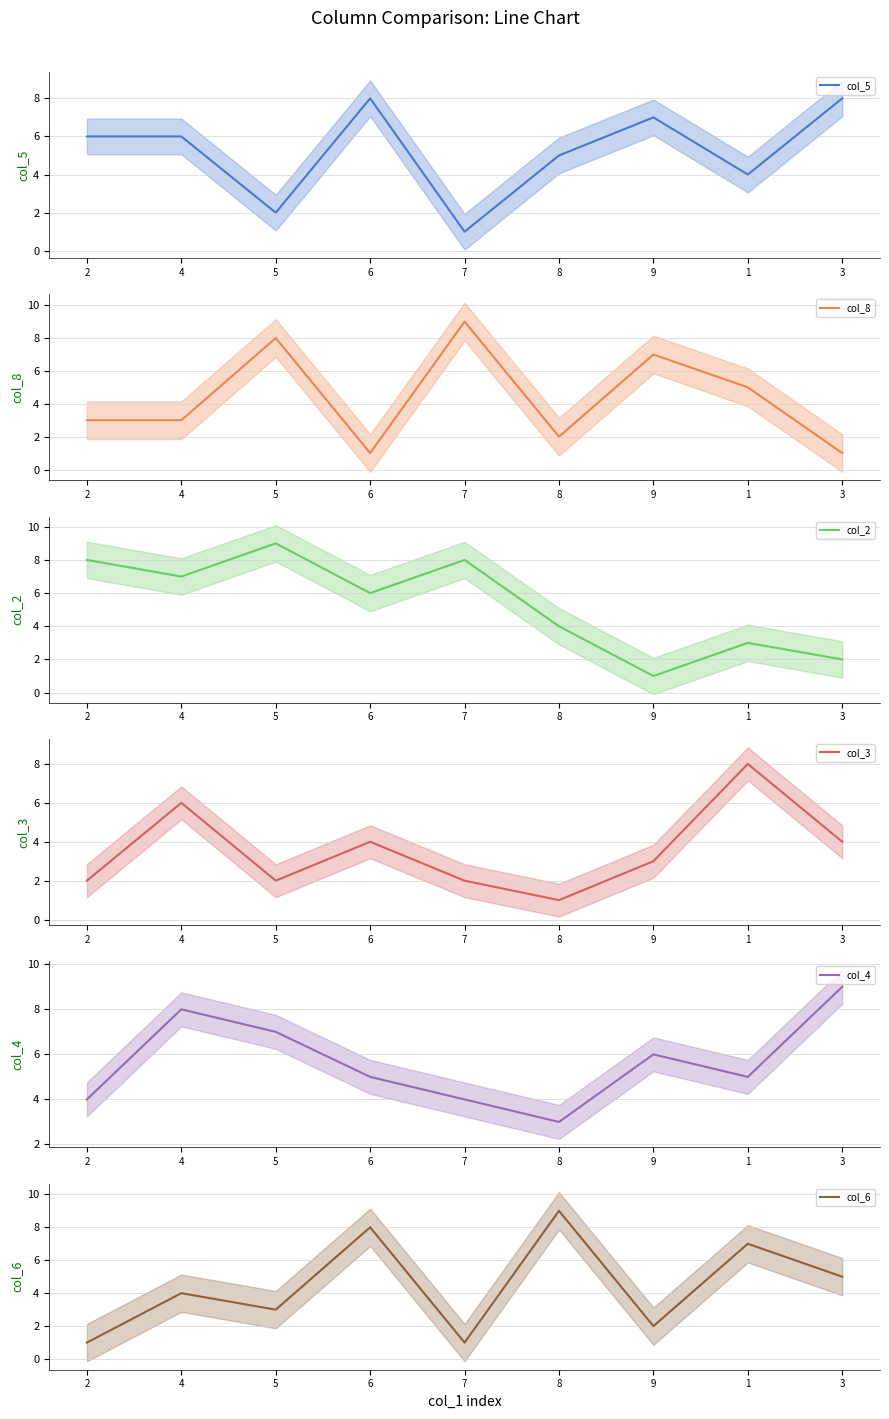

Where is the first local minimum for col_8?

6